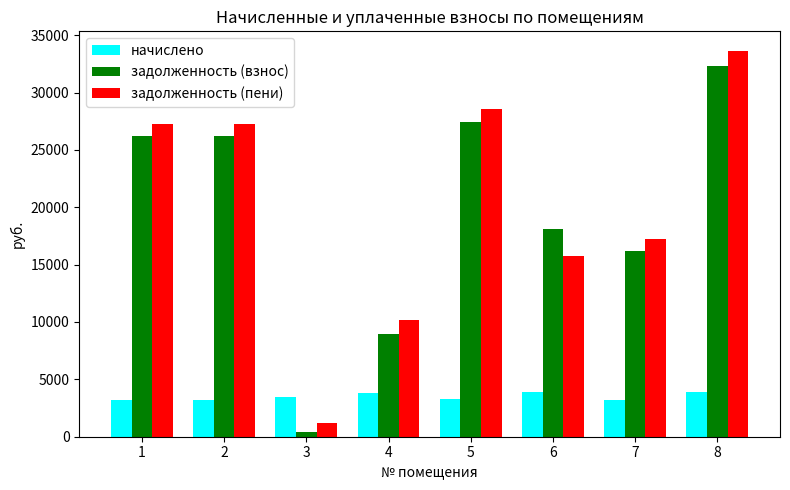

Which series has the widest spread of values?

задолженность (пени)